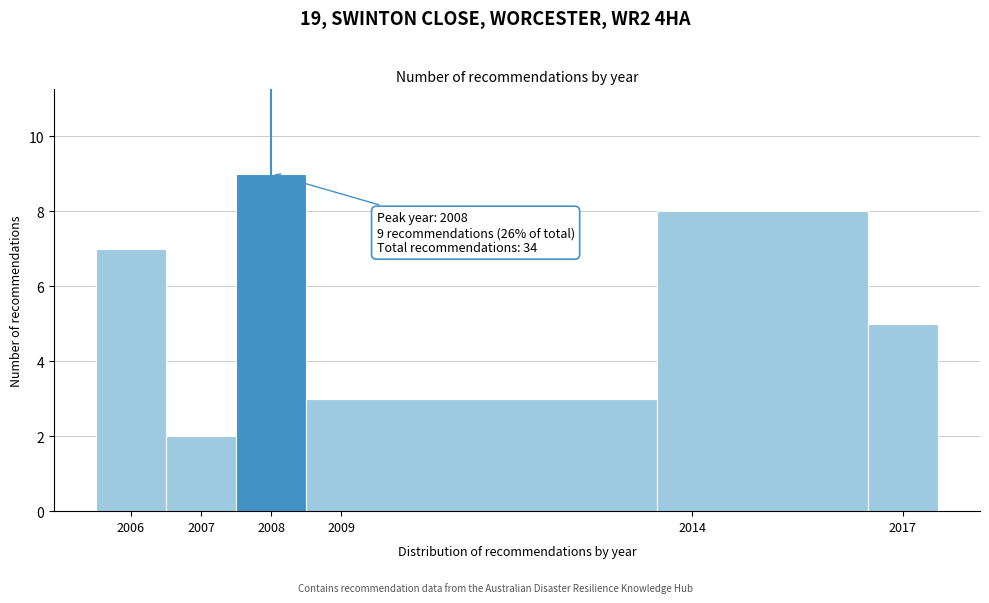

Which range on the x-axis has the tallest bar?

2007.5 to 2008.5